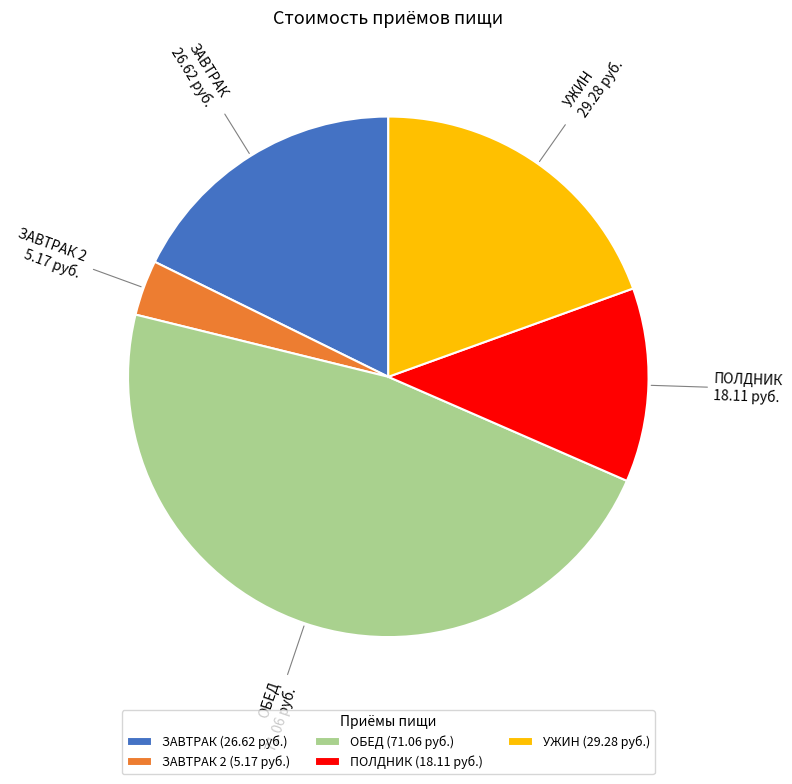

Does ПОЛДНИК represent more than half of the total?

No